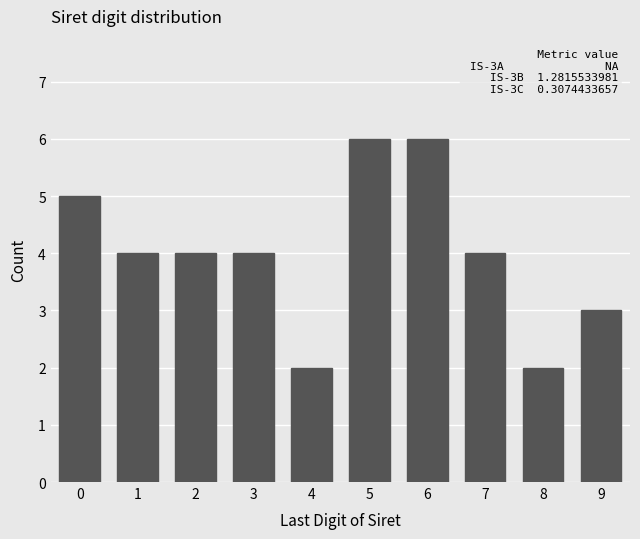

Reading right to left, list all the values displayed in this chart.

3	2	4	6	6	2	4	4	4	5